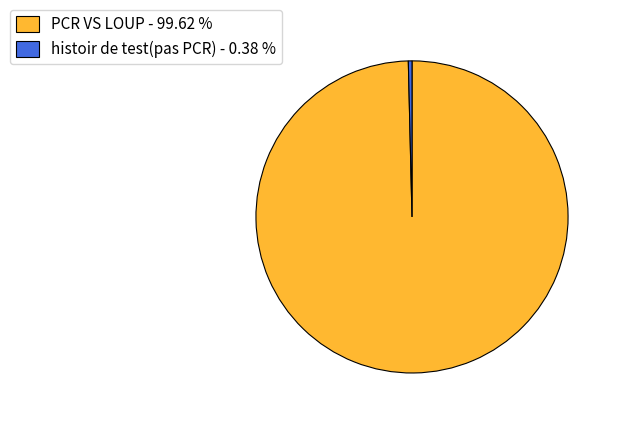

Is it true that histoir de test(pas PCR) is 0% of the pie?

True